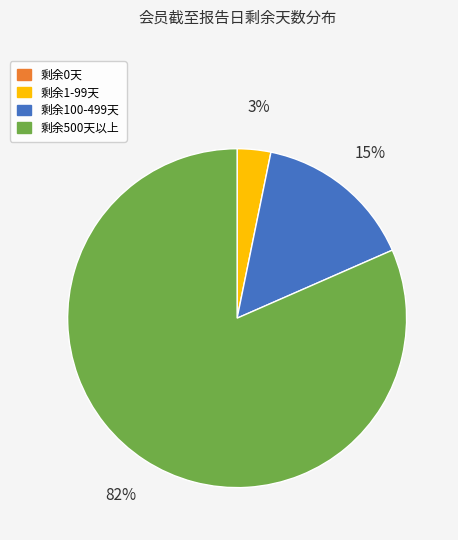

To the nearest percent, what is the difference between the largest and smallest slice percentages?

82%